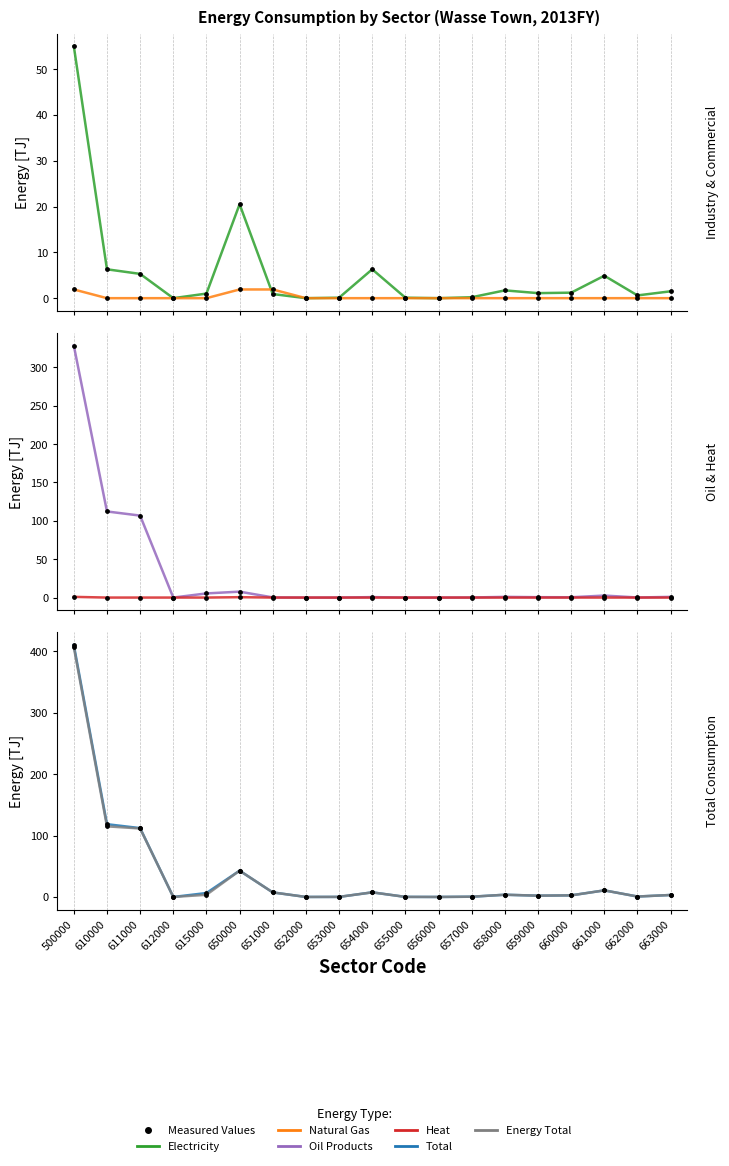

What are all the series names shown in the legend?

Electricity, Natural Gas, Oil Products, Heat, Total, Energy Total